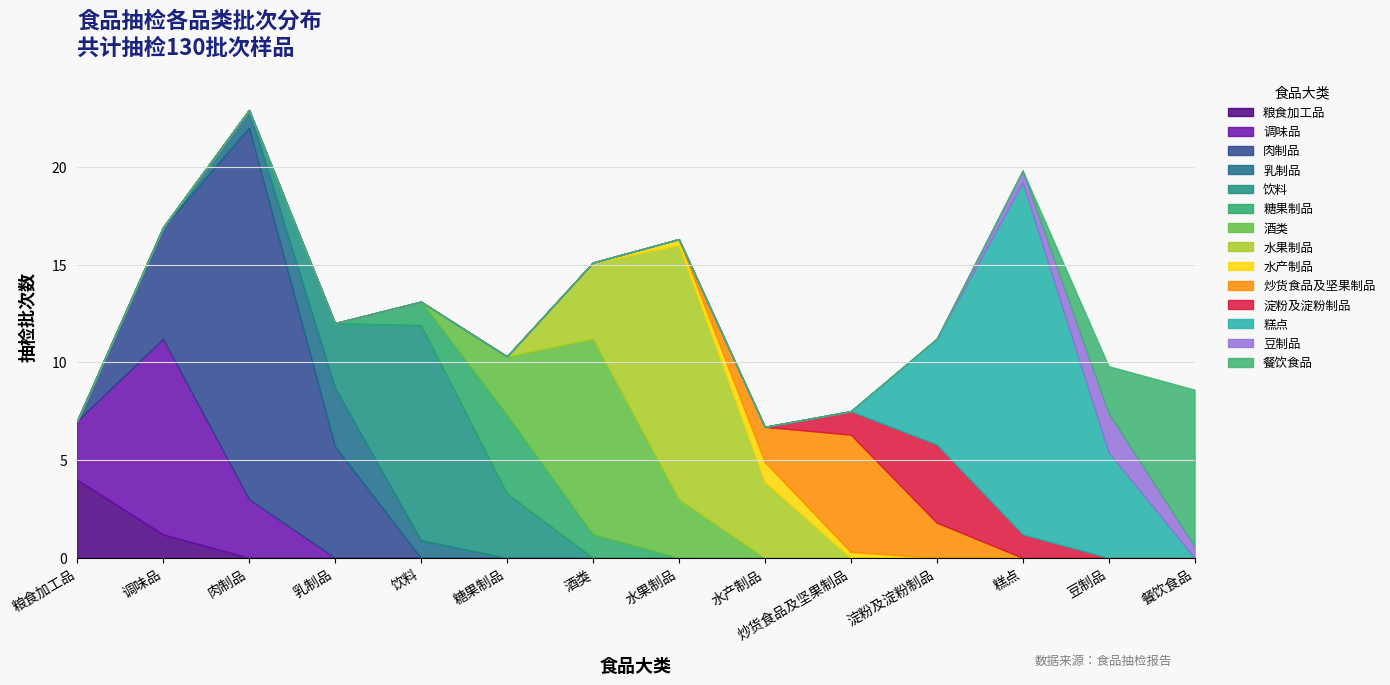

The value at 调味品 is 10. True or false?

True